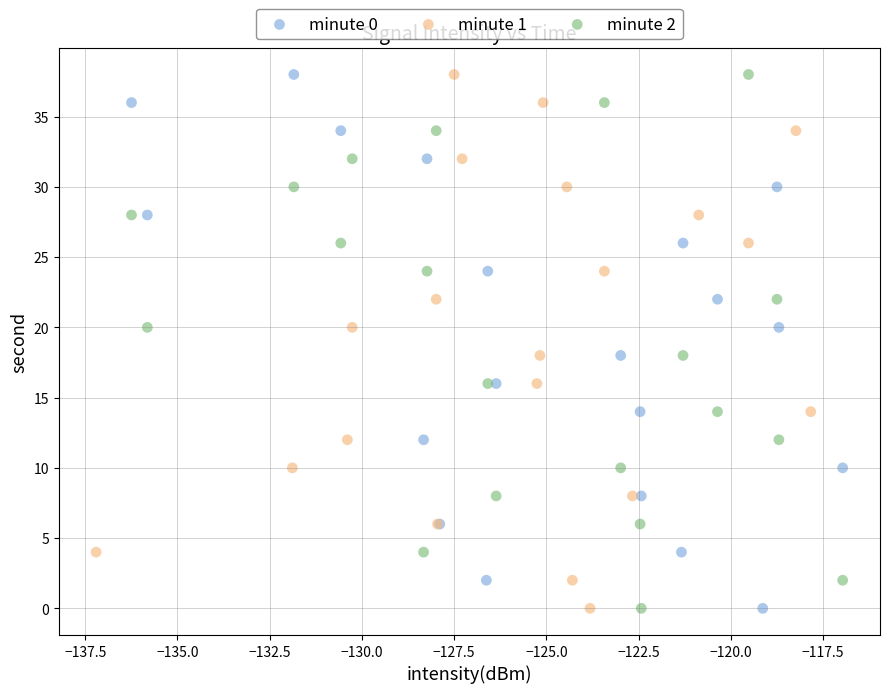

What are all the series names shown in the legend?

minute 0, minute 1, minute 2